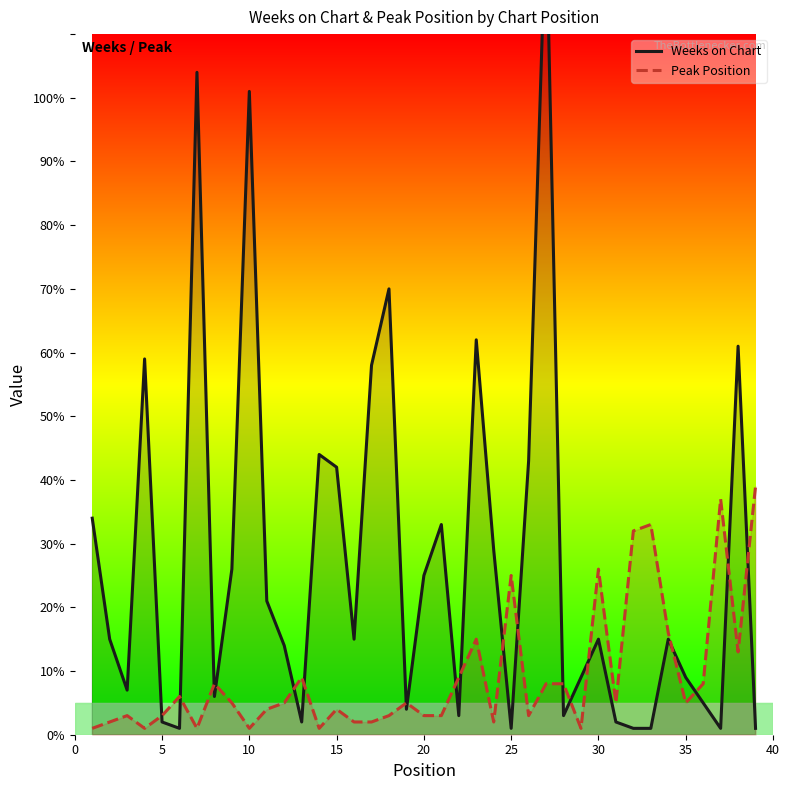

What are all the series names shown in the legend?

Weeks on Chart, Peak Position